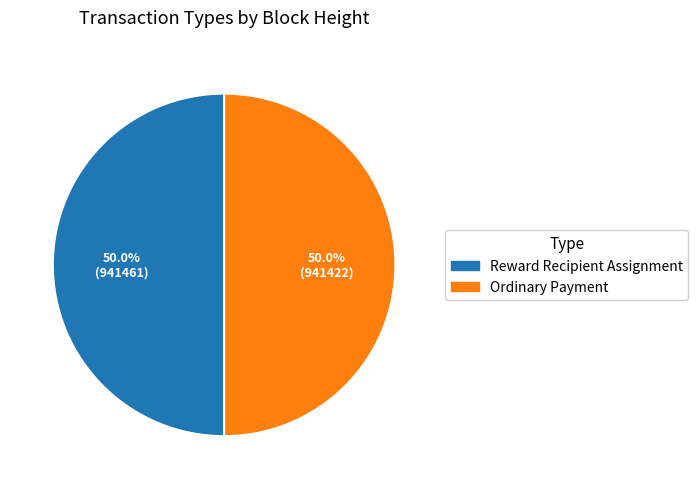

Approximately how many times larger is the value at Reward Recipient Assignment compared to Ordinary Payment?

1.0